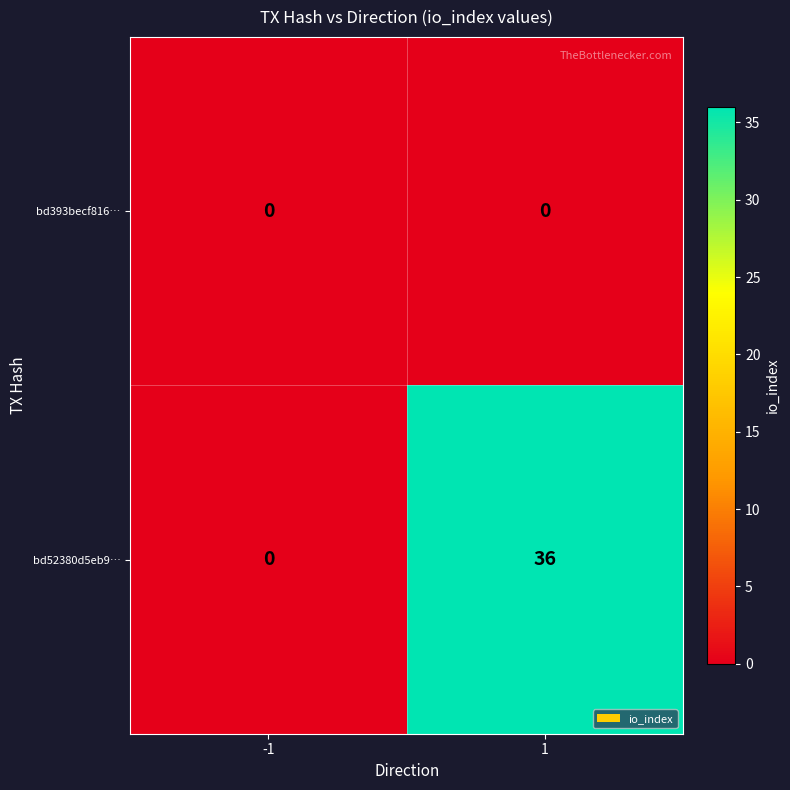

What is the greatest value displayed?

36